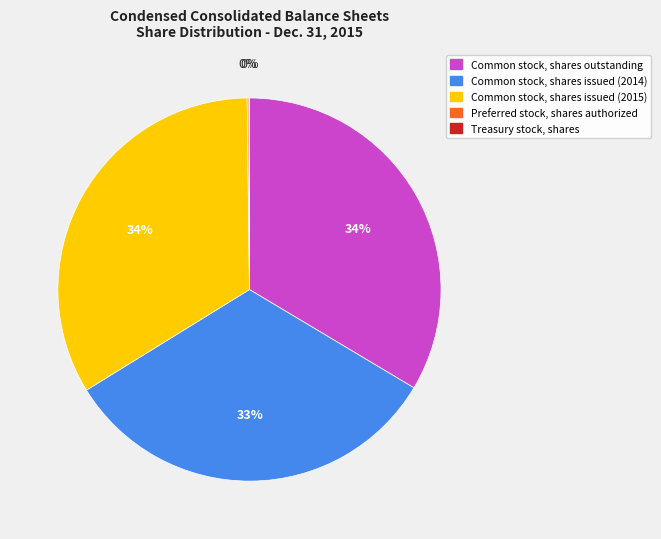

To the nearest percent, what percentage of the pie is Common stock, shares outstanding?

34%